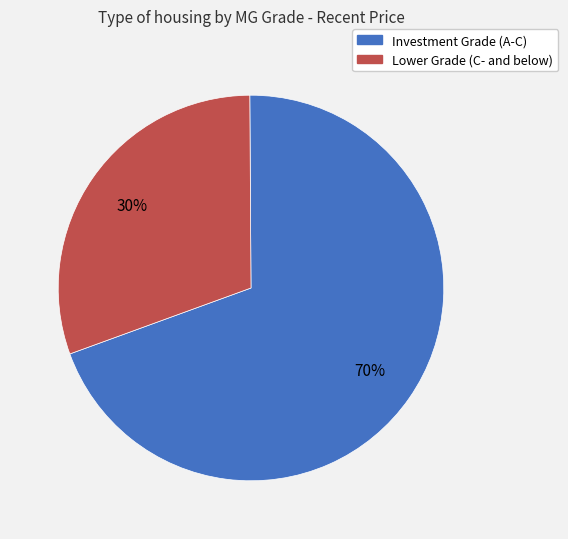

Is there a majority slice in this chart?

Yes